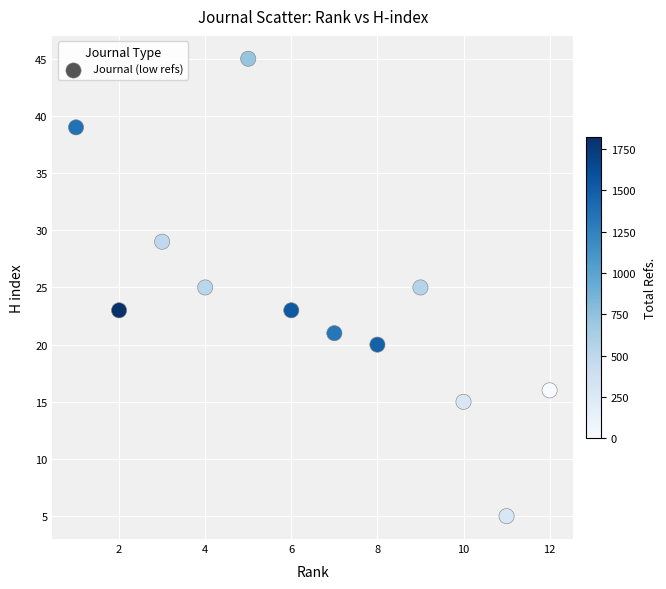

What is the range of Y values (max minus min)?

40